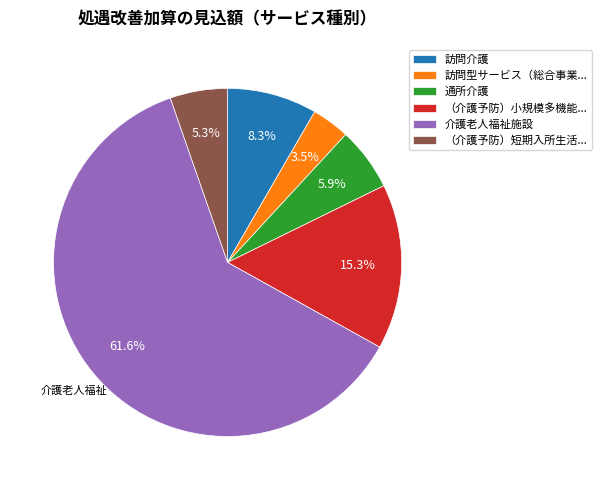

Combined, do 通所介護 and 訪問介護 account for over 50%?

No